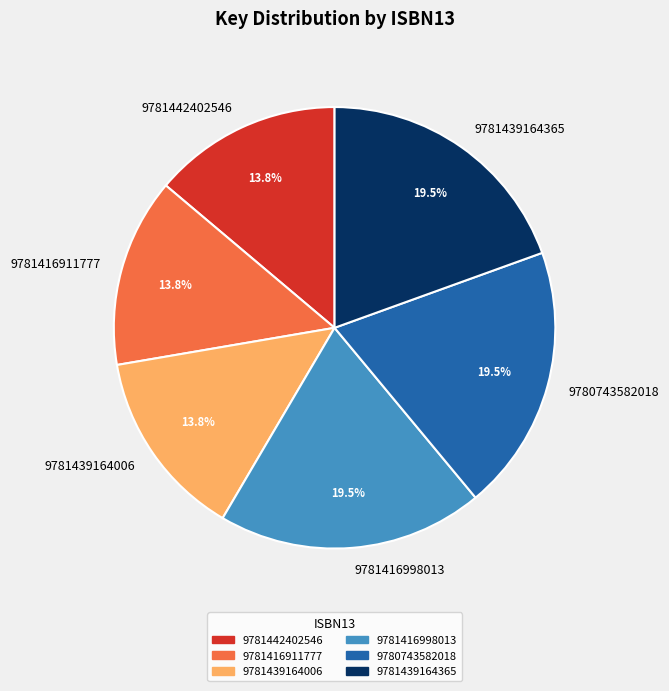

What is the ratio of the value at 9781439164365 to the value at 9781439164006?

1.4